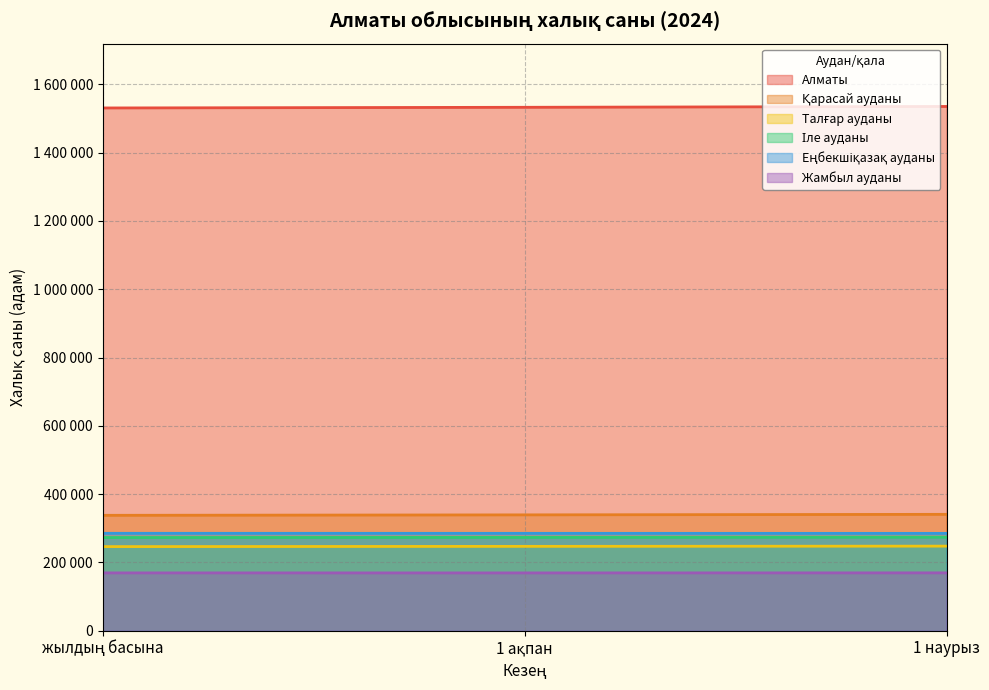

List the labels in order of Талғар ауданы value, smallest first.

жылдың басына, 1 ақпан, 1 наурыз